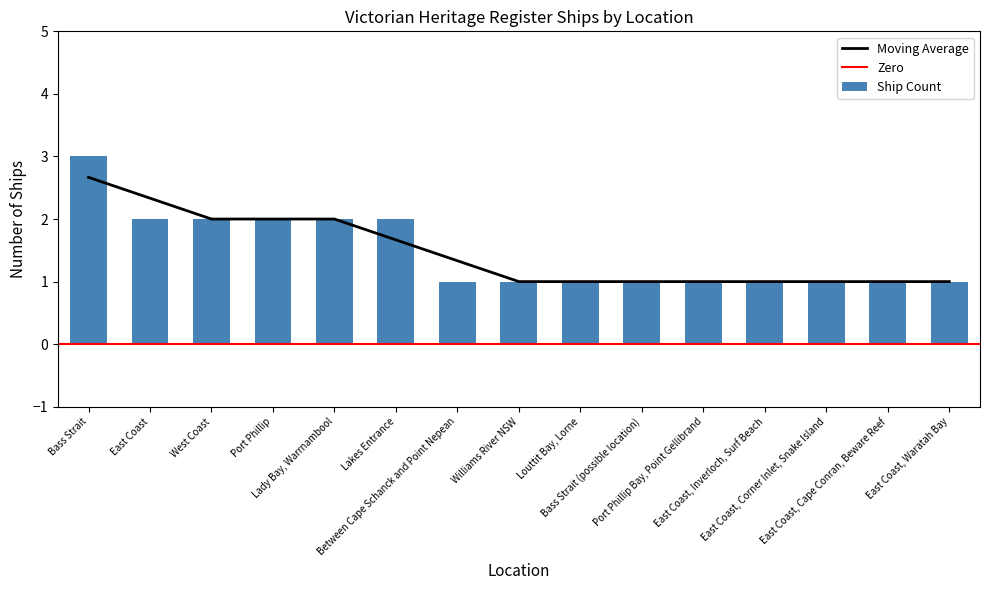

What is the ratio of the value at Bass Strait to the value at East Coast, Waratah Bay?

3.0